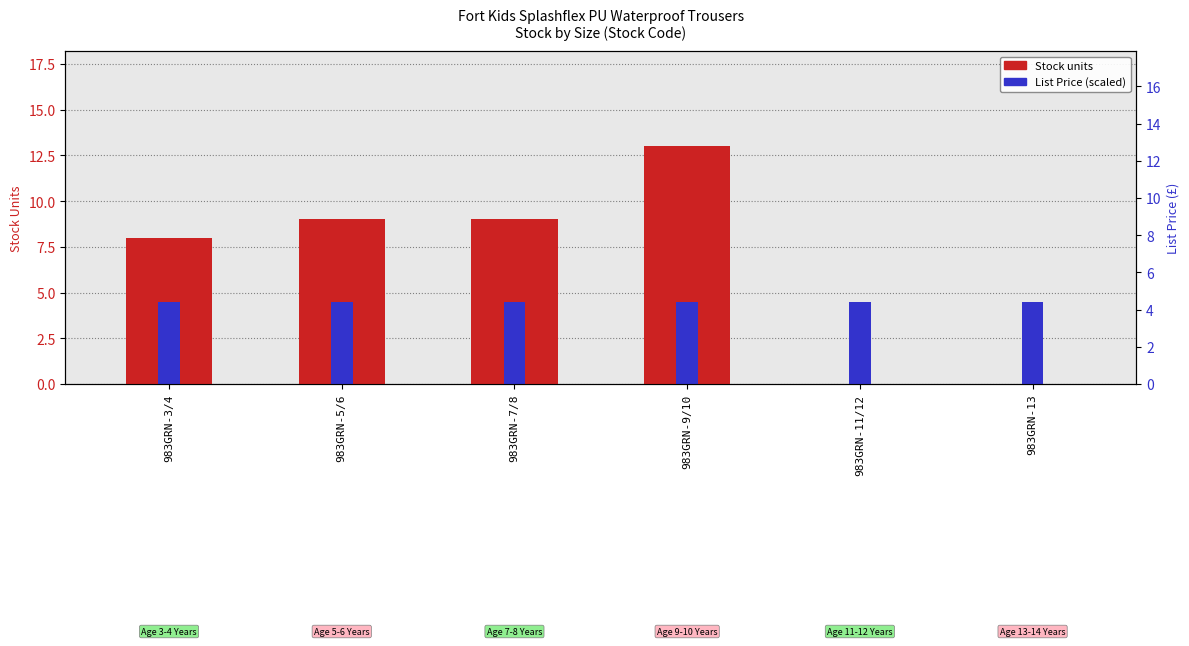

Reading left to right, what are all the values shown in this chart?

Stock: 983GRN-3/4=8.0	983GRN-5/6=9.0	983GRN-7/8=9.0	983GRN-9/10=13.0	983GRN-11/12=0.0	983GRN-13=0.0
List Price (scaled): 983GRN-3/4=4.5	983GRN-5/6=4.5	983GRN-7/8=4.5	983GRN-9/10=4.5	983GRN-11/12=4.5	983GRN-13=4.5